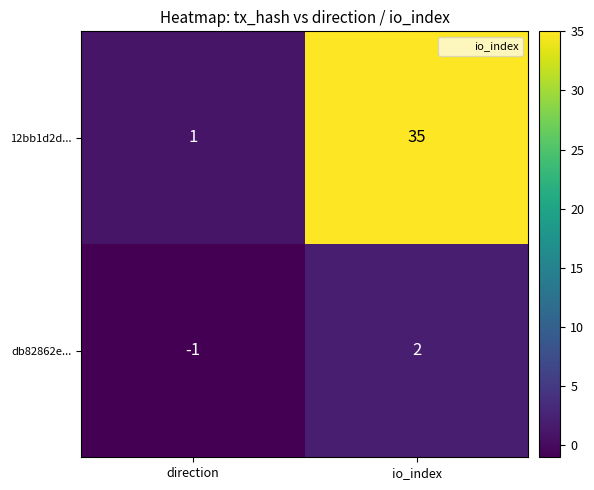

What is the approximate value of 12bb1d2d... at io_index, to the nearest 5?

35